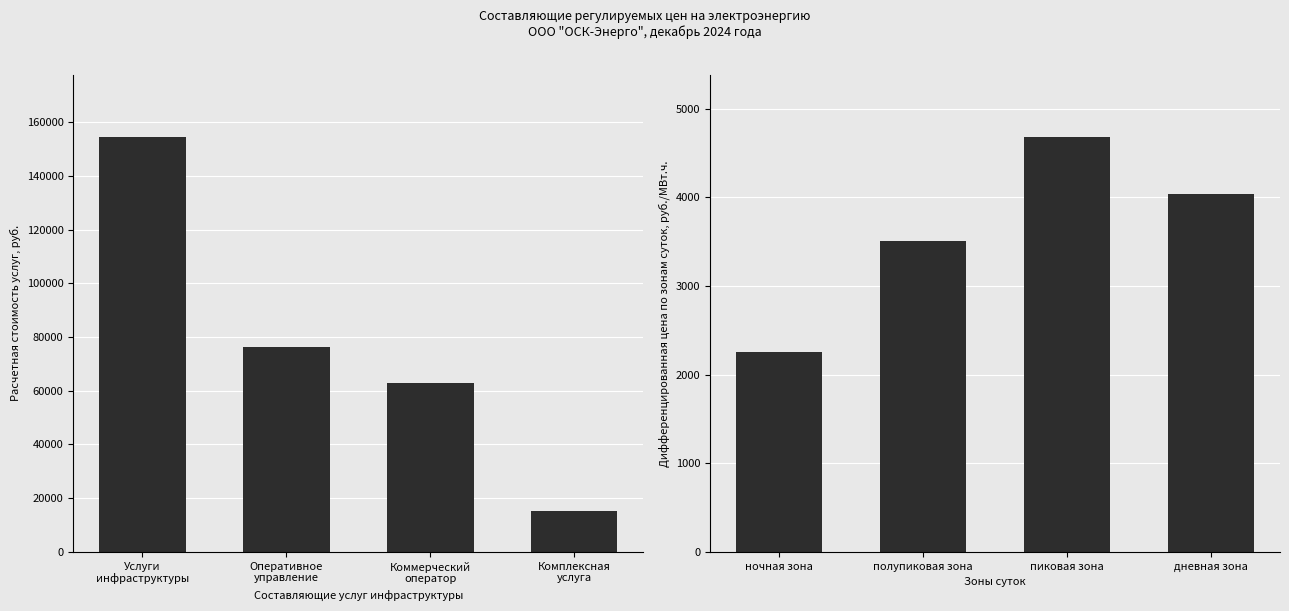

Which series has the widest spread of values?

Расчетная стоимость услуг